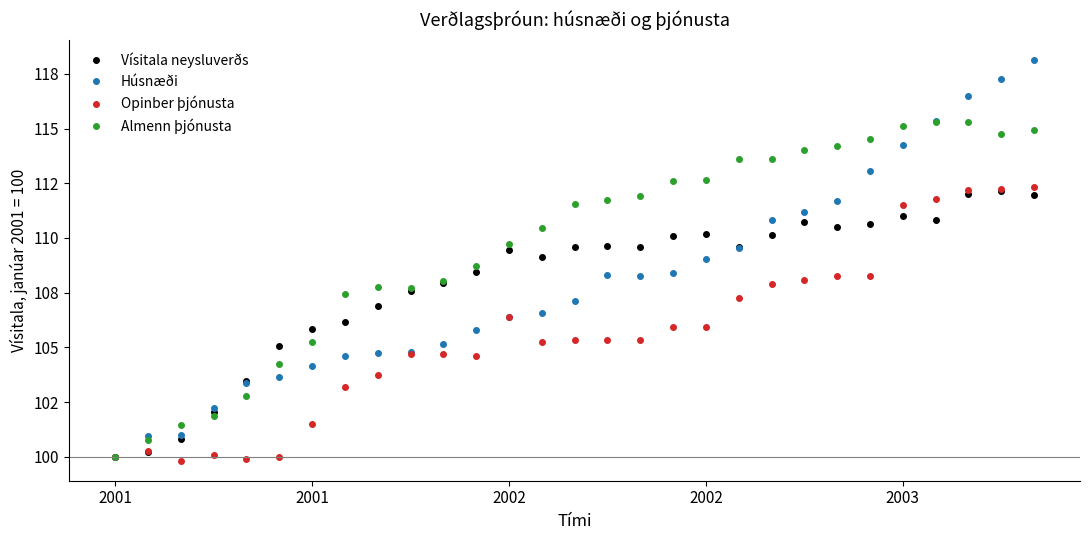

How many times do Almenn þjónusta and Húsnæði cross each other?

4